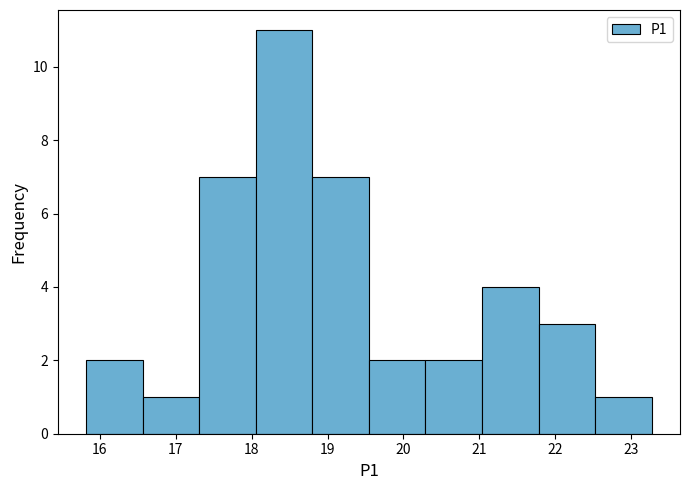

Which range on the x-axis has the tallest bar?

18.1 to 18.8